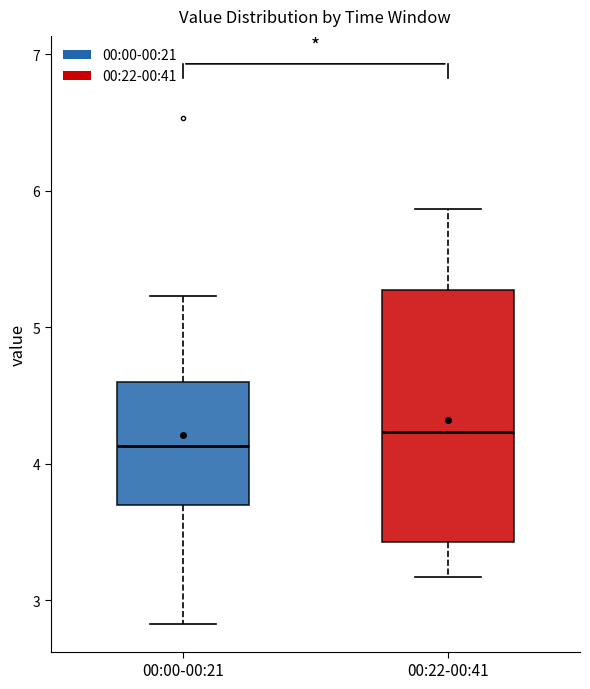

Which box is the tallest, from its lower edge to its upper edge?

00:22-00:41